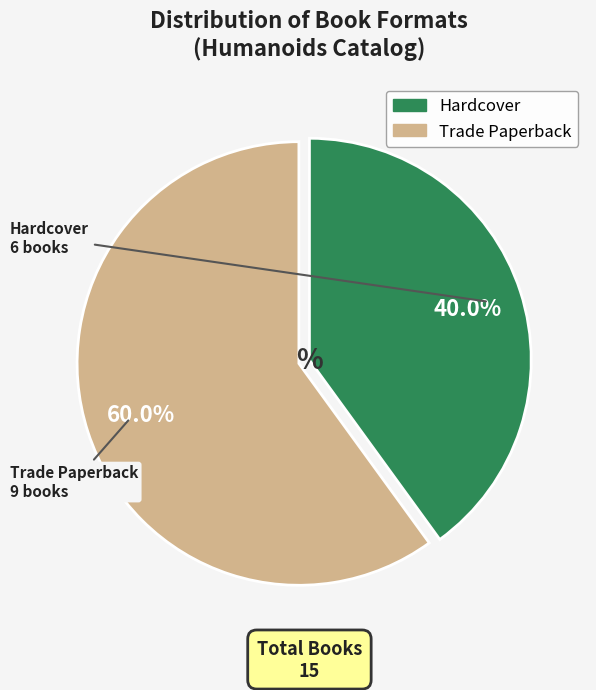

To the nearest percent, what is the average slice percentage?

50%